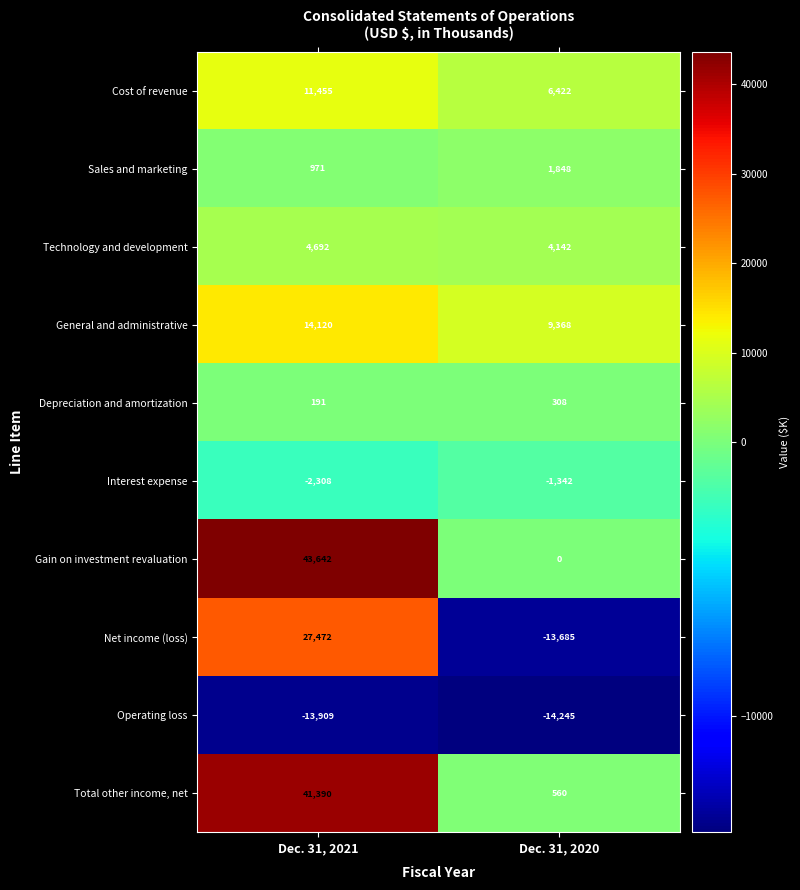

How many categories are shown in the chart?

2